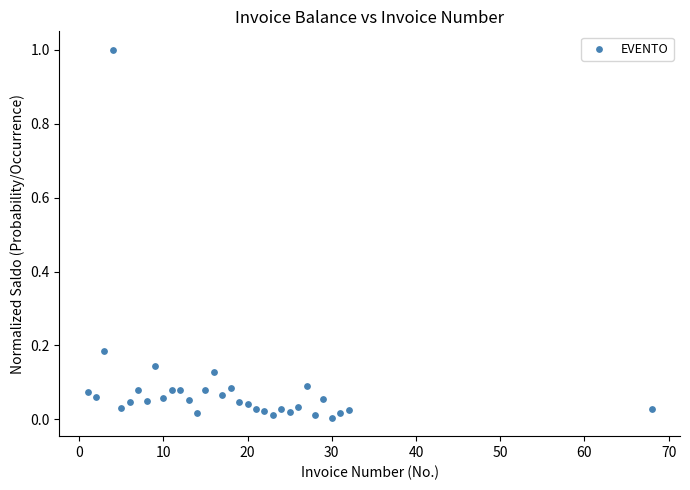

What is the range of Y values (max minus min)?

1.0